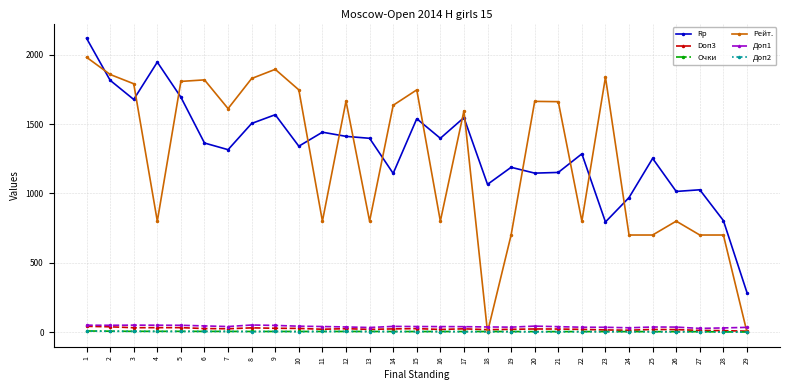

What value does the Рейт. series have at 11?

800.0